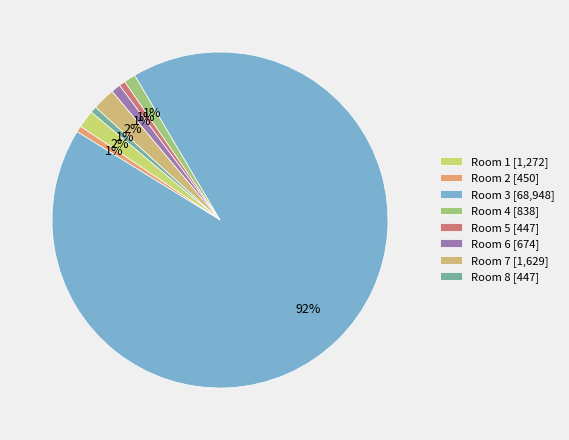

How many slices are in this pie chart?

8